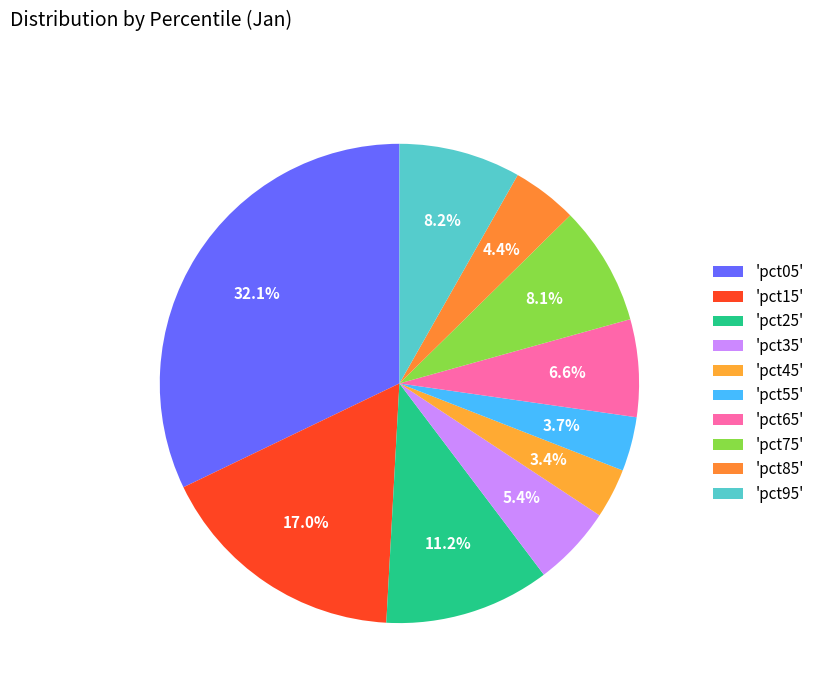

Count the number of slices in the pie.

10